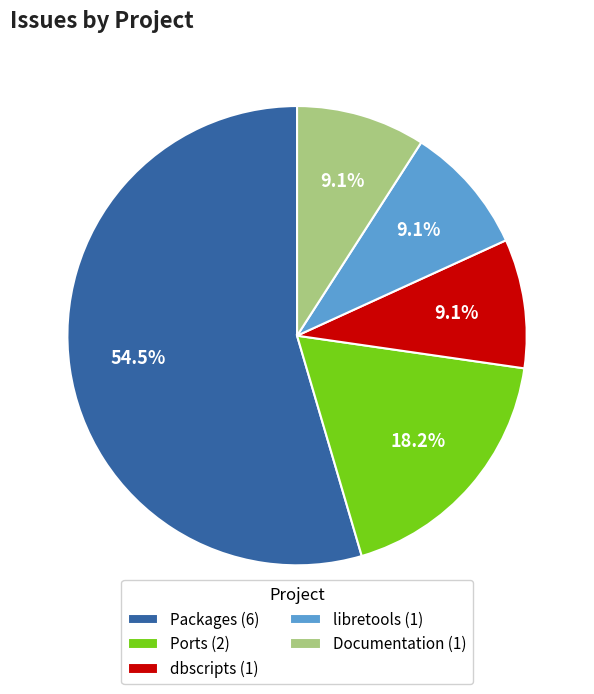

Which category has the biggest portion of the pie?

Packages (6)